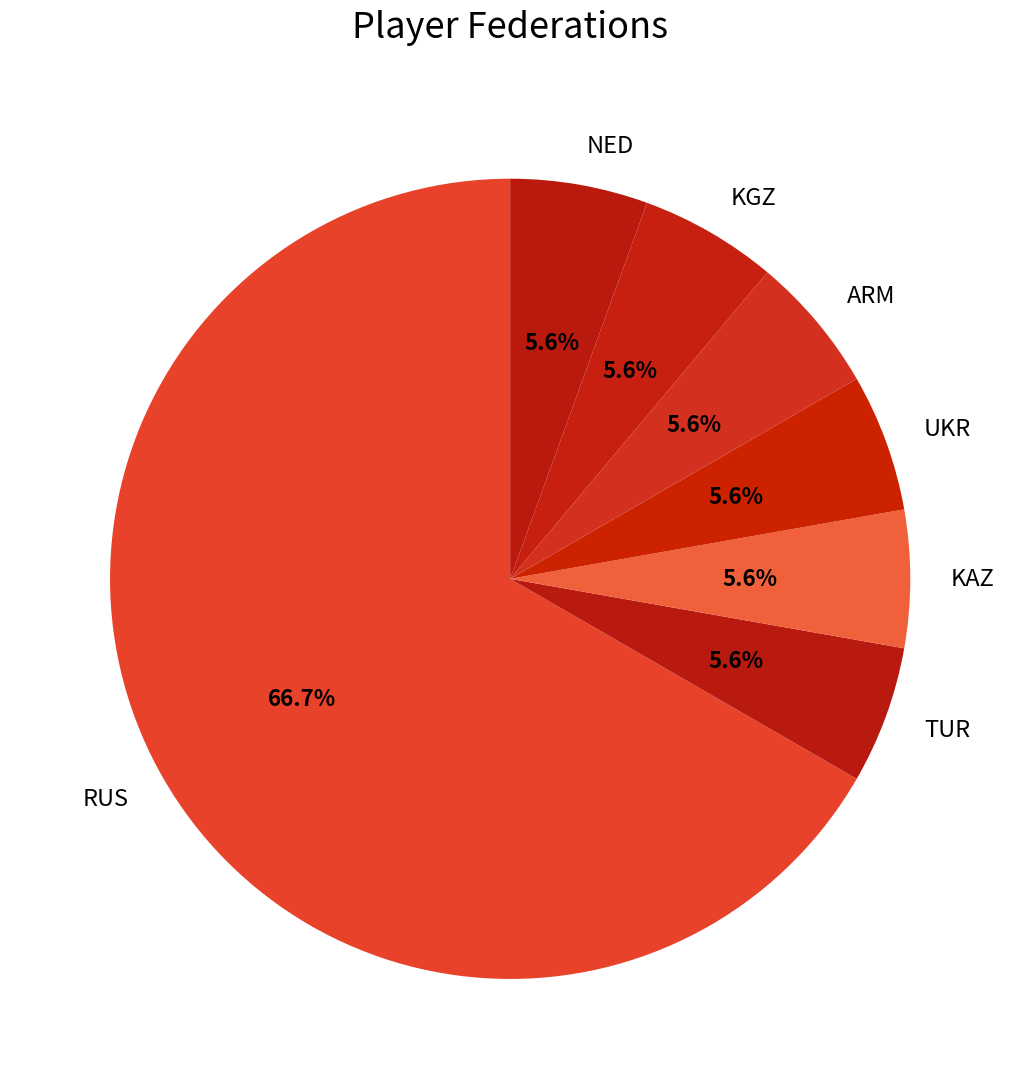

What is the ratio of the value at TUR to the value at KGZ?

1.0